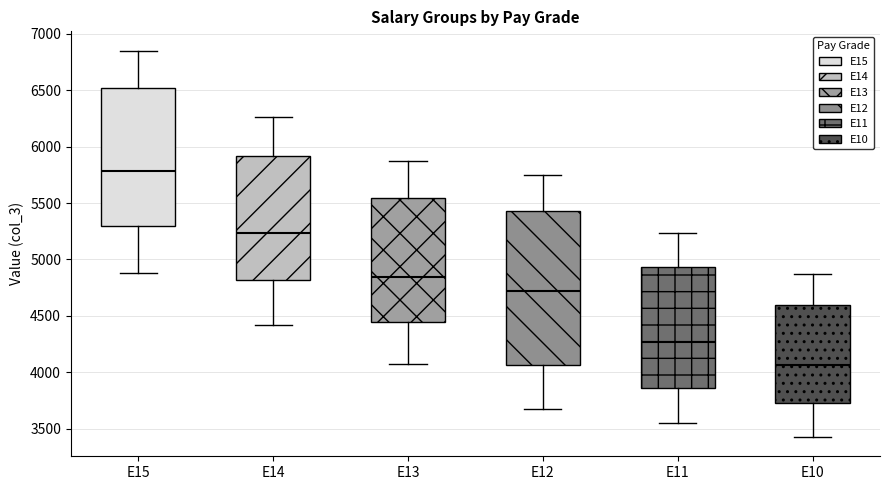

Which box's median line is the highest?

E15